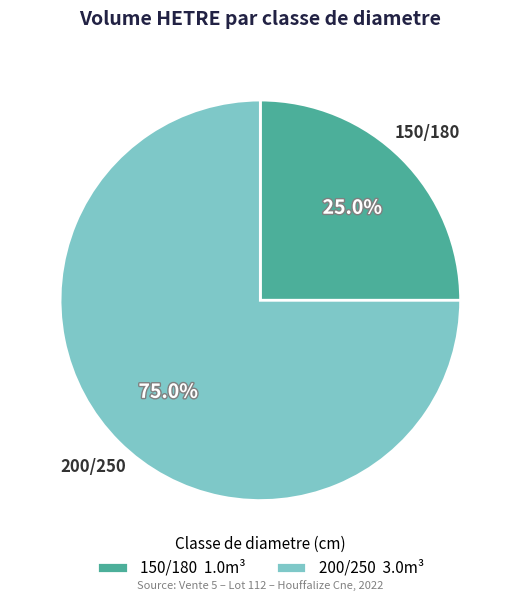

To the nearest percent, what percentage of the pie is 200/250?

75%